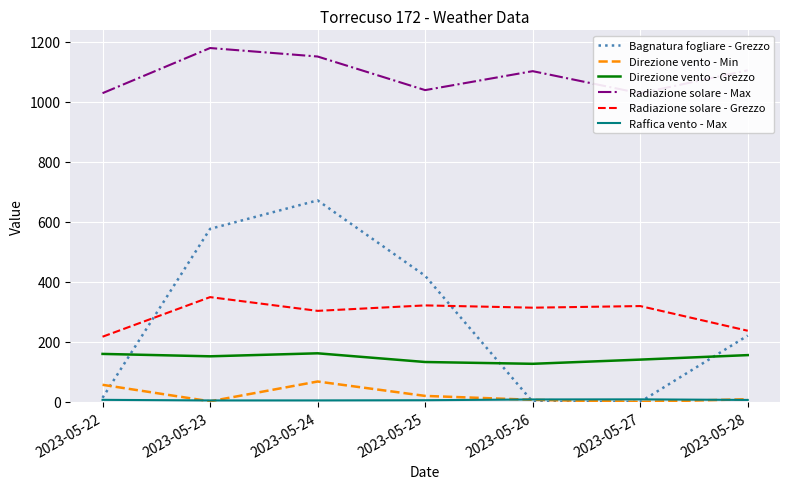

How many times do Direzione vento - Grezzo and Bagnatura fogliare - Grezzo cross each other?

3